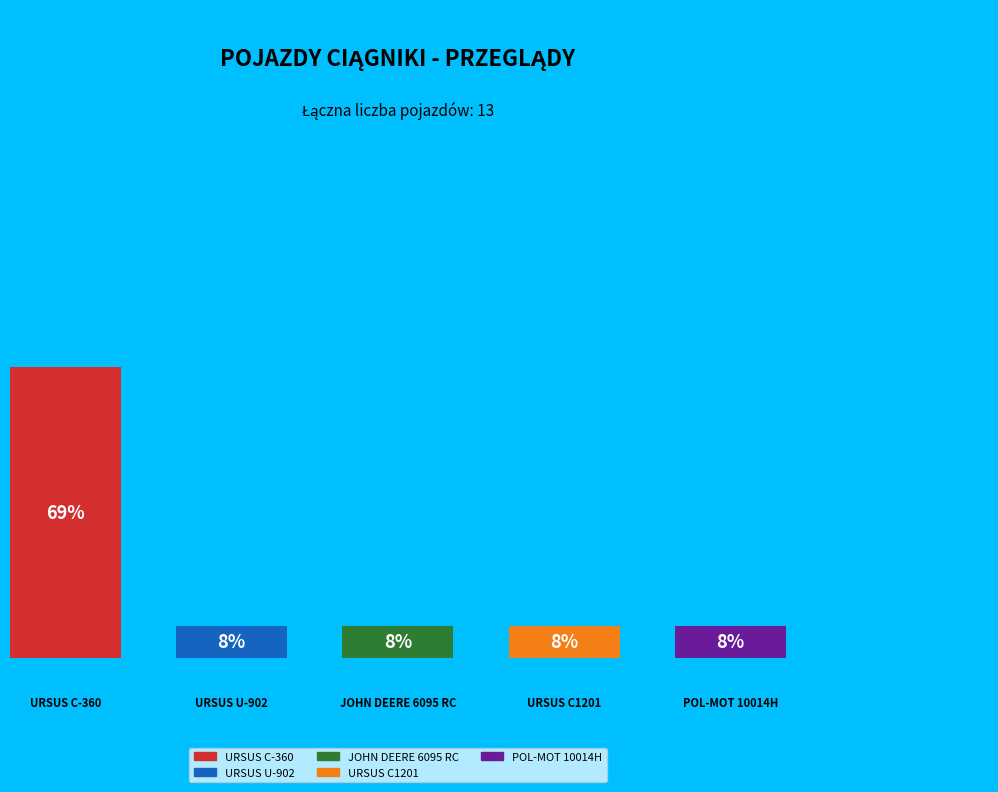

How many slices are in this pie chart?

5